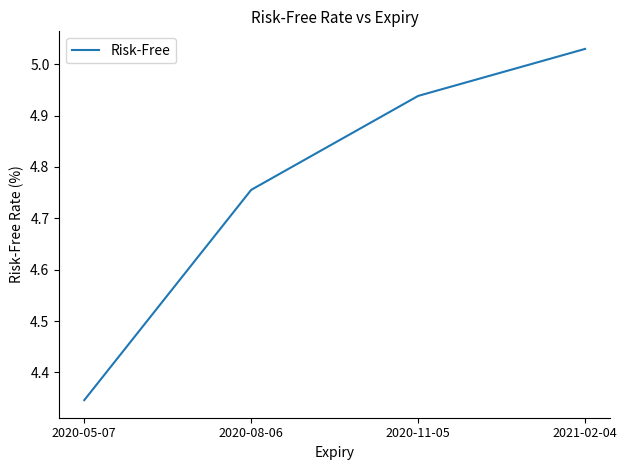

How many lines are shown in the chart?

1